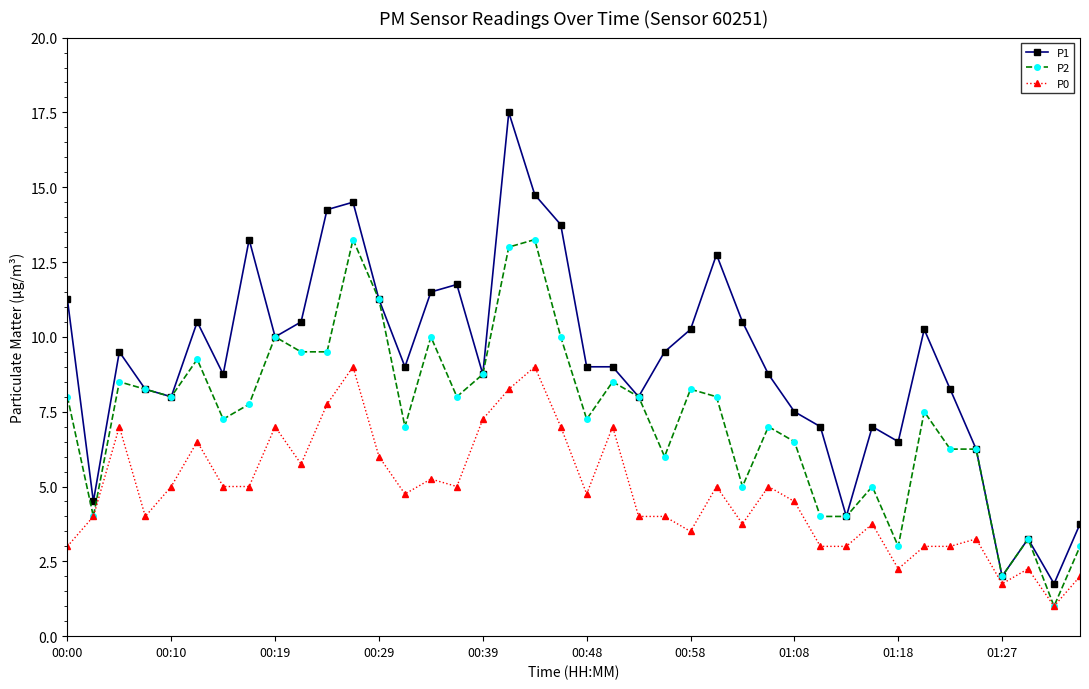

True or false: P0 has more than 0 points higher than both neighbors.

True